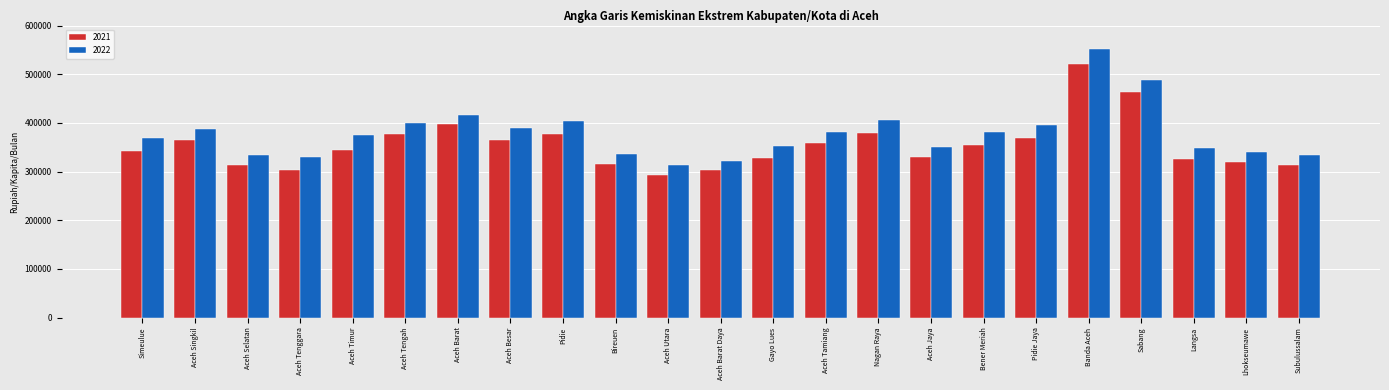

What is the sum of all 2021 values?

8161178